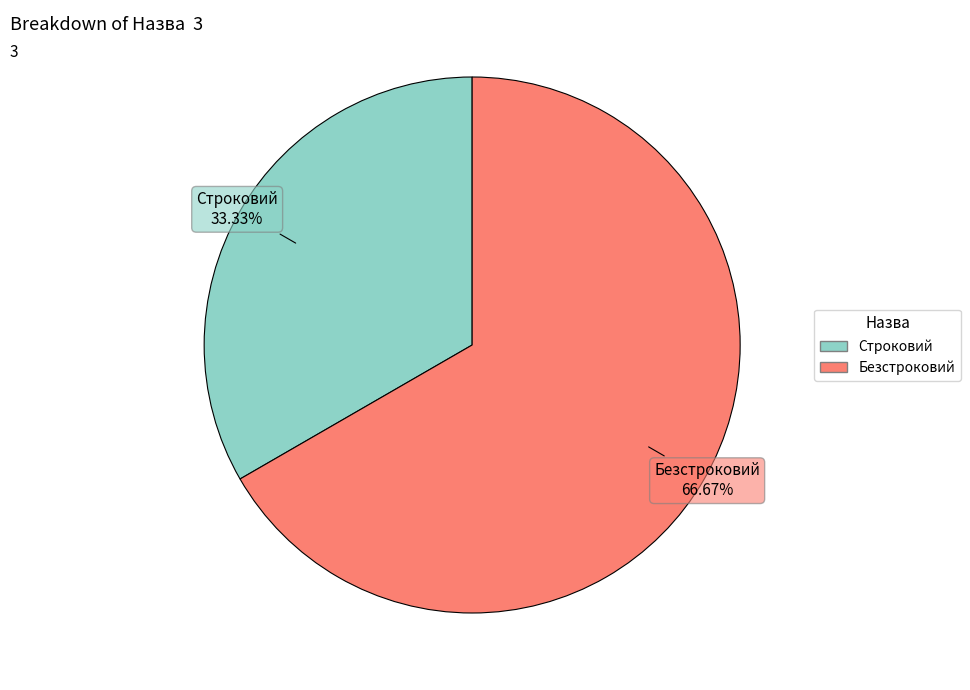

The Строковий slice represents 33% of the pie. True or false?

True